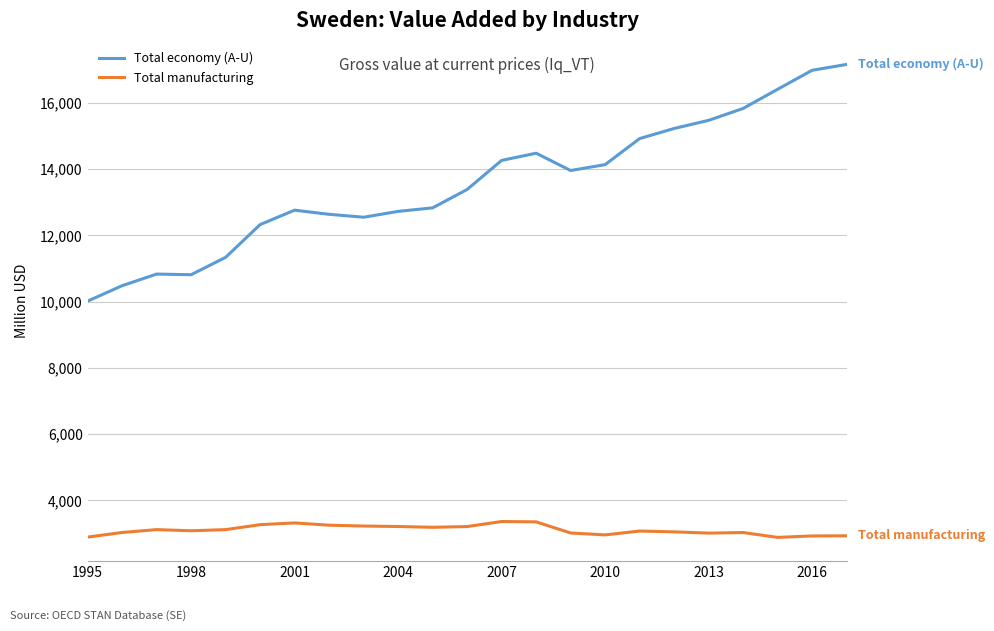

What is the highest value of the Total manufacturing series?

3363.3